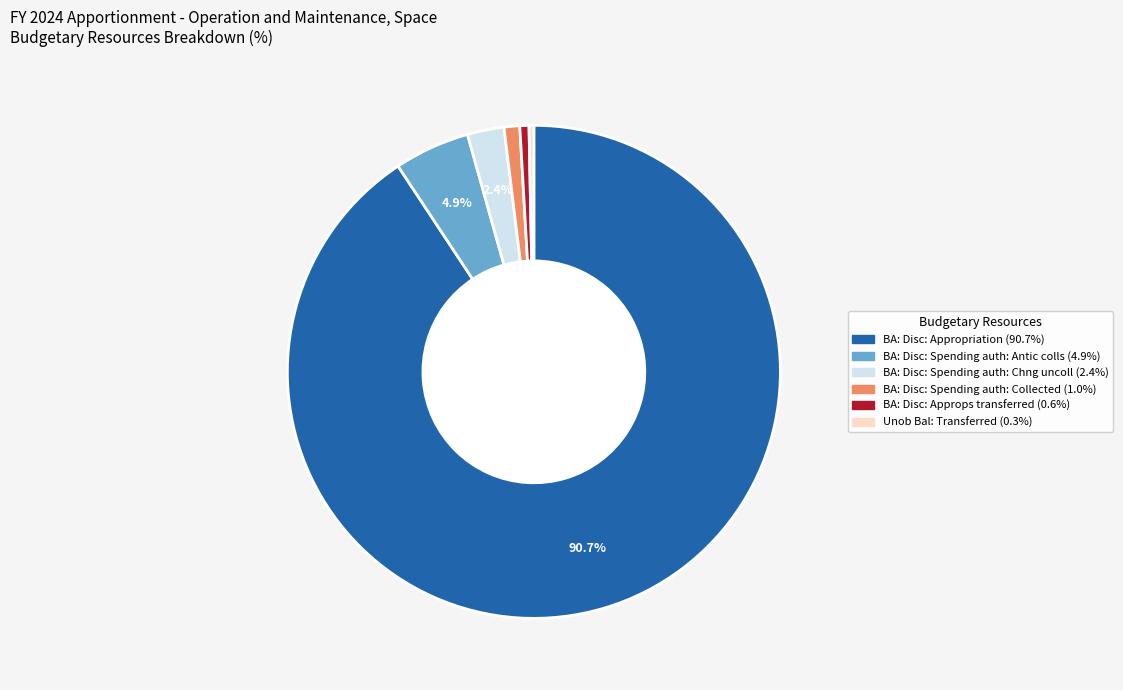

To the nearest percent, what portion does BA: Disc: Spending auth: Antic colls represent?

5%